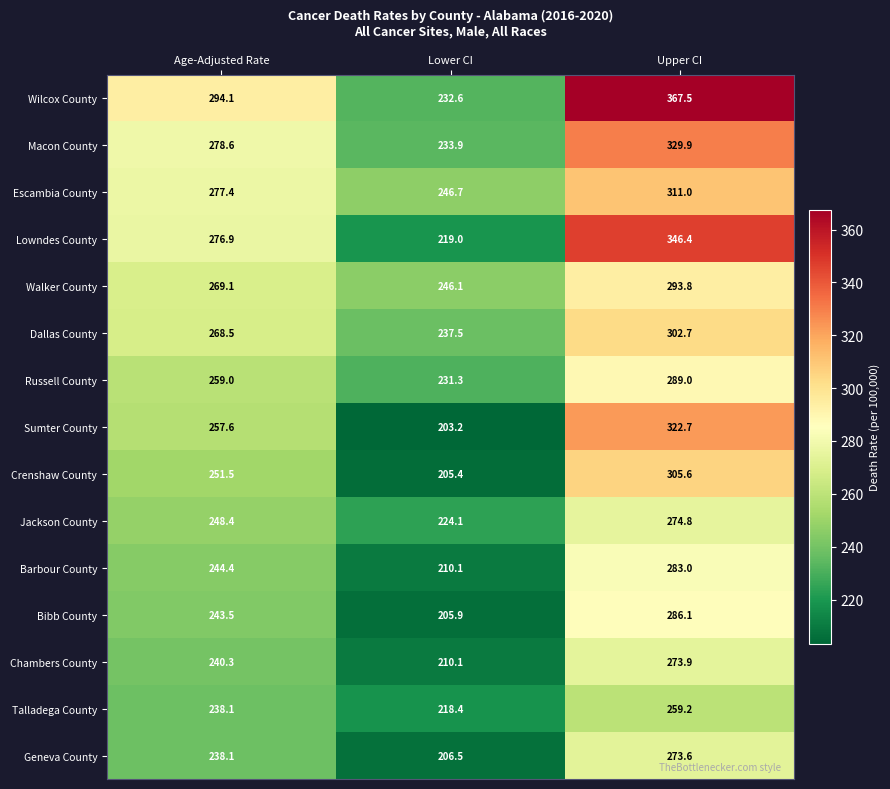

What is the greatest value displayed?

367.5